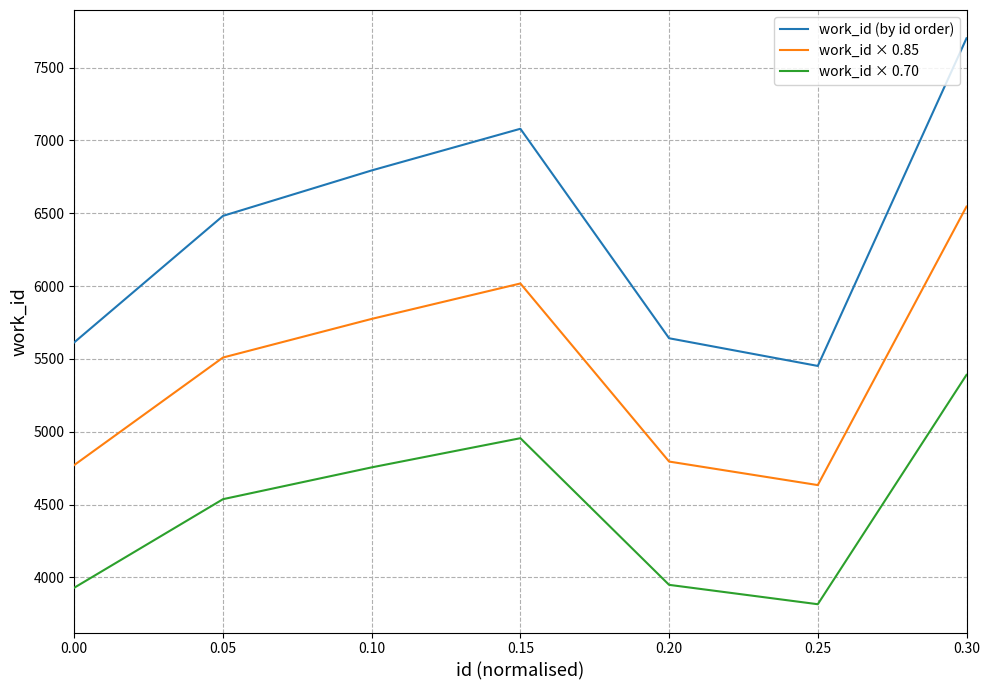

True or false: work_id × 0.85 has more than 2 points higher than both neighbors.

False